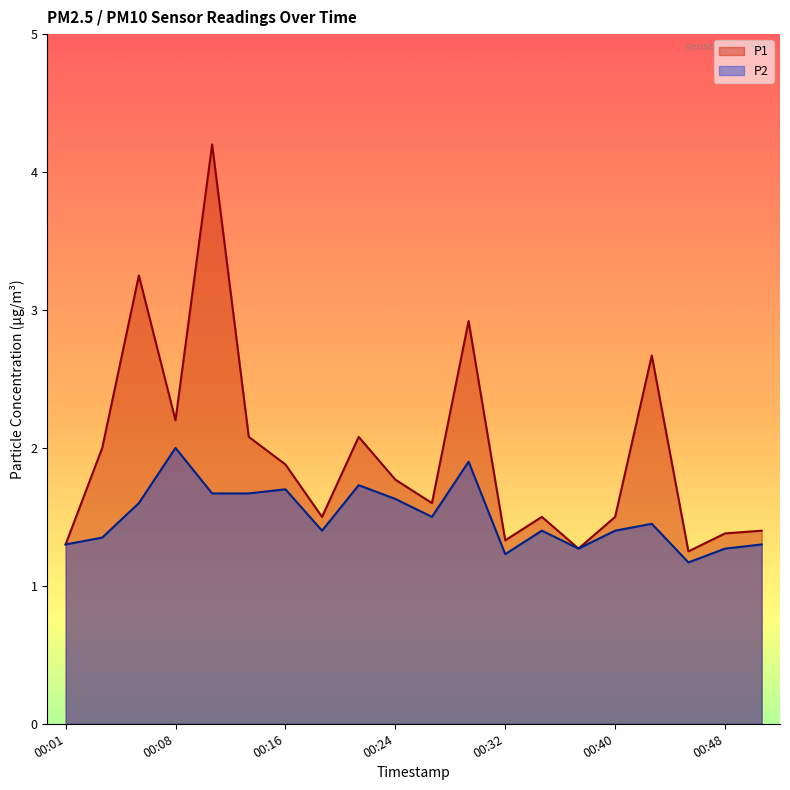

Reading left to right, what are all the values shown in this chart?

P1: 00:01=1.3	00:03=2.0	00:06=3.2	00:08=2.2	00:11=4.2	00:13=2.1	00:16=1.9	00:18=1.5	00:21=2.1	00:24=1.8	00:27=1.6	00:29=2.9	00:32=1.3	00:35=1.5	00:37=1.3	00:40=1.5	00:43=2.7	00:46=1.2	00:48=1.4	00:51=1.4
P2: 00:01=1.3	00:03=1.4	00:06=1.6	00:08=2.0	00:11=1.7	00:13=1.7	00:16=1.7	00:18=1.4	00:21=1.7	00:24=1.6	00:27=1.5	00:29=1.9	00:32=1.2	00:35=1.4	00:37=1.3	00:40=1.4	00:43=1.4	00:46=1.2	00:48=1.3	00:51=1.3